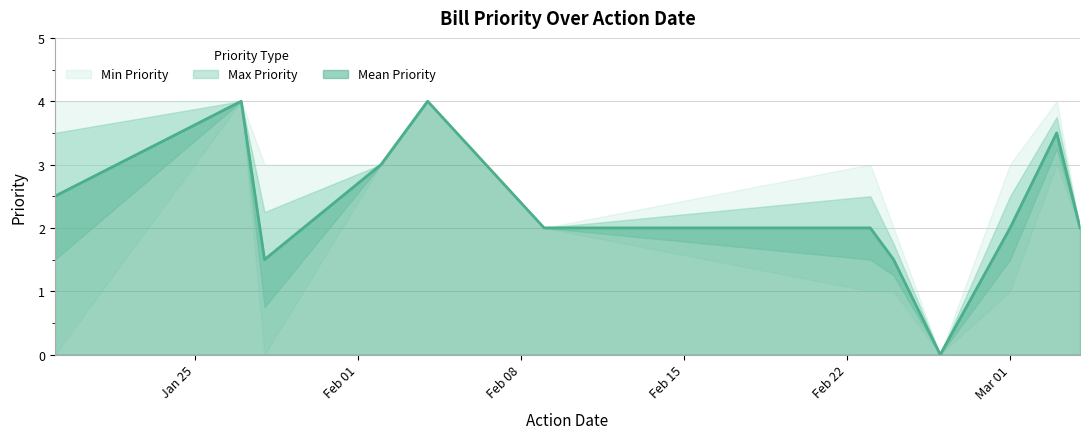

What is the value of the Max Priority point at the 5th from the left?

4.0